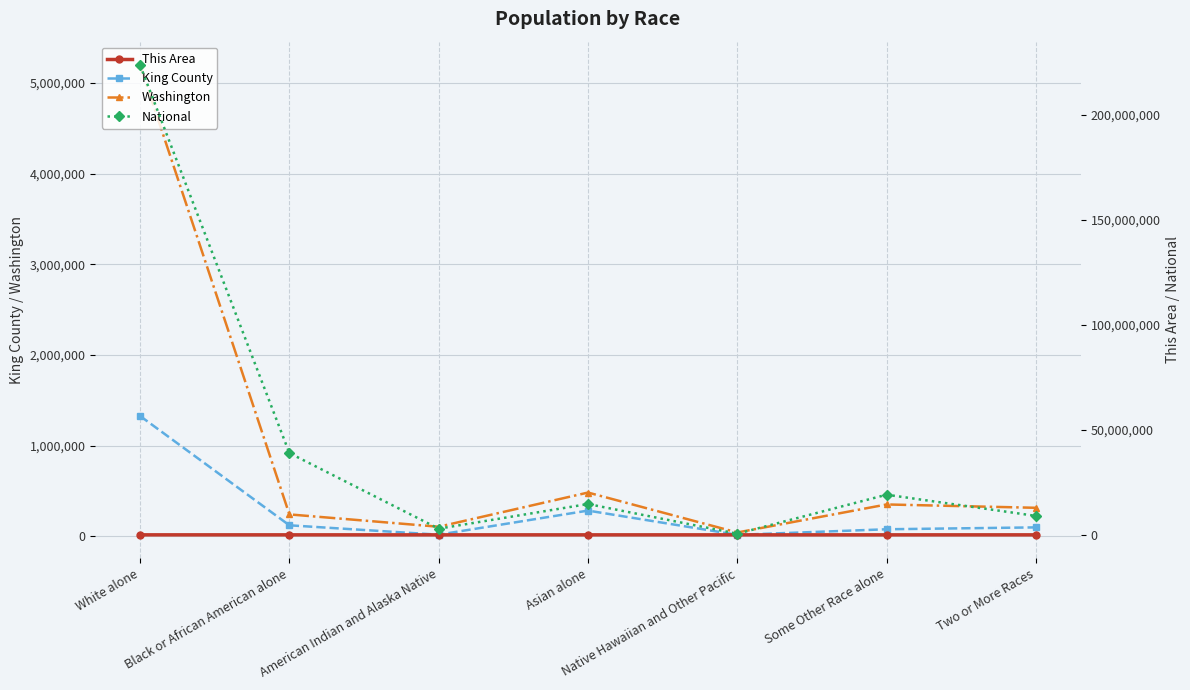

What is the value of the Washington point at the 6th from the left?

349799